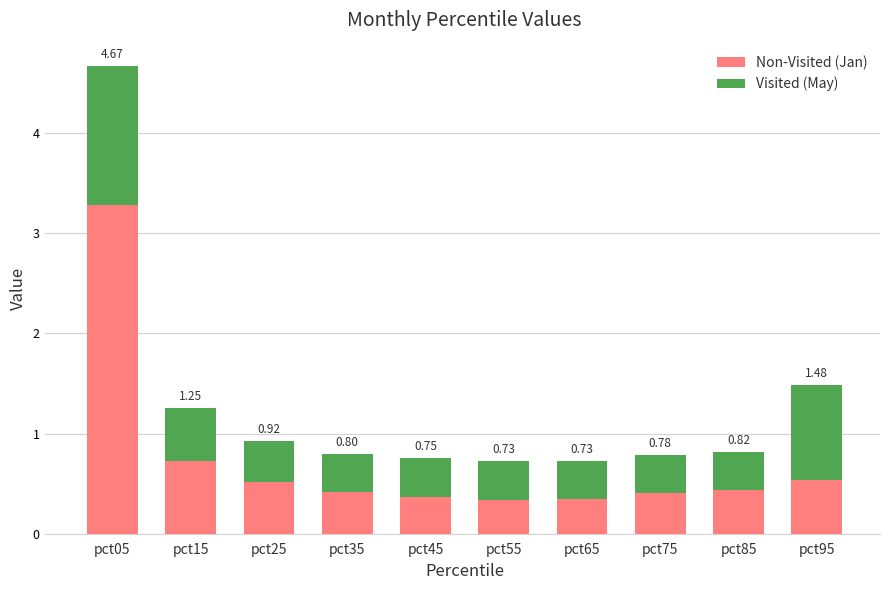

What are all the series names shown in the legend?

Non-Visited (Jan), Visited (May)